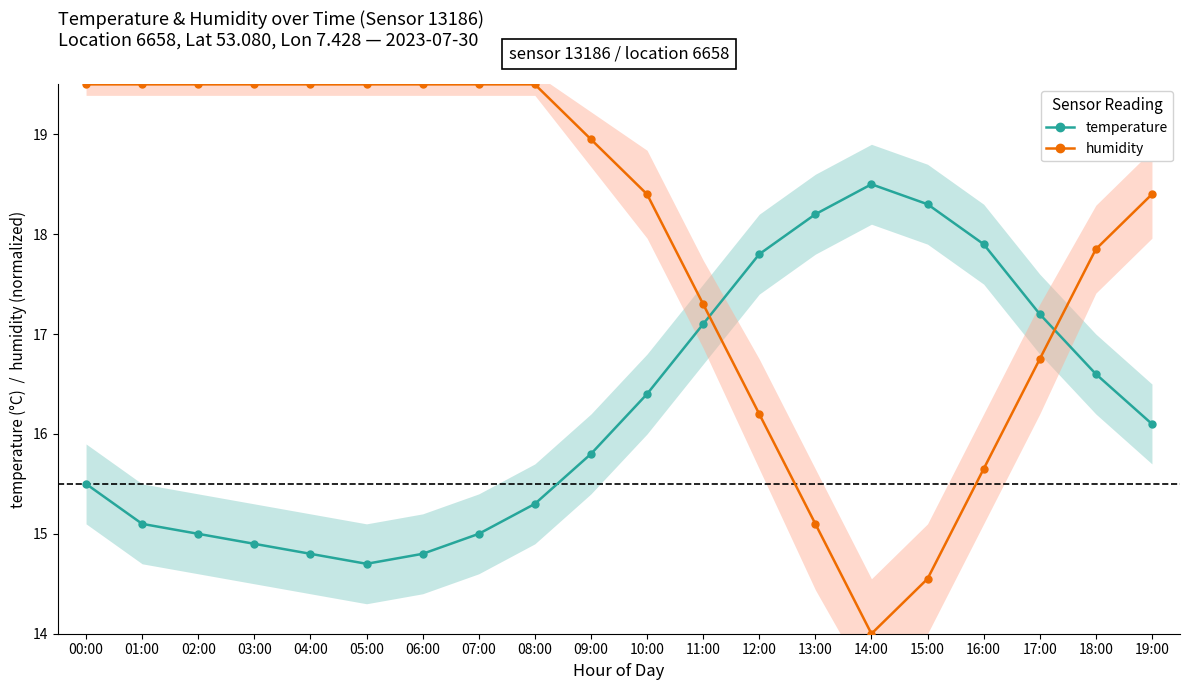

The value of humidity at 13:00 is 15.1. True or false?

True